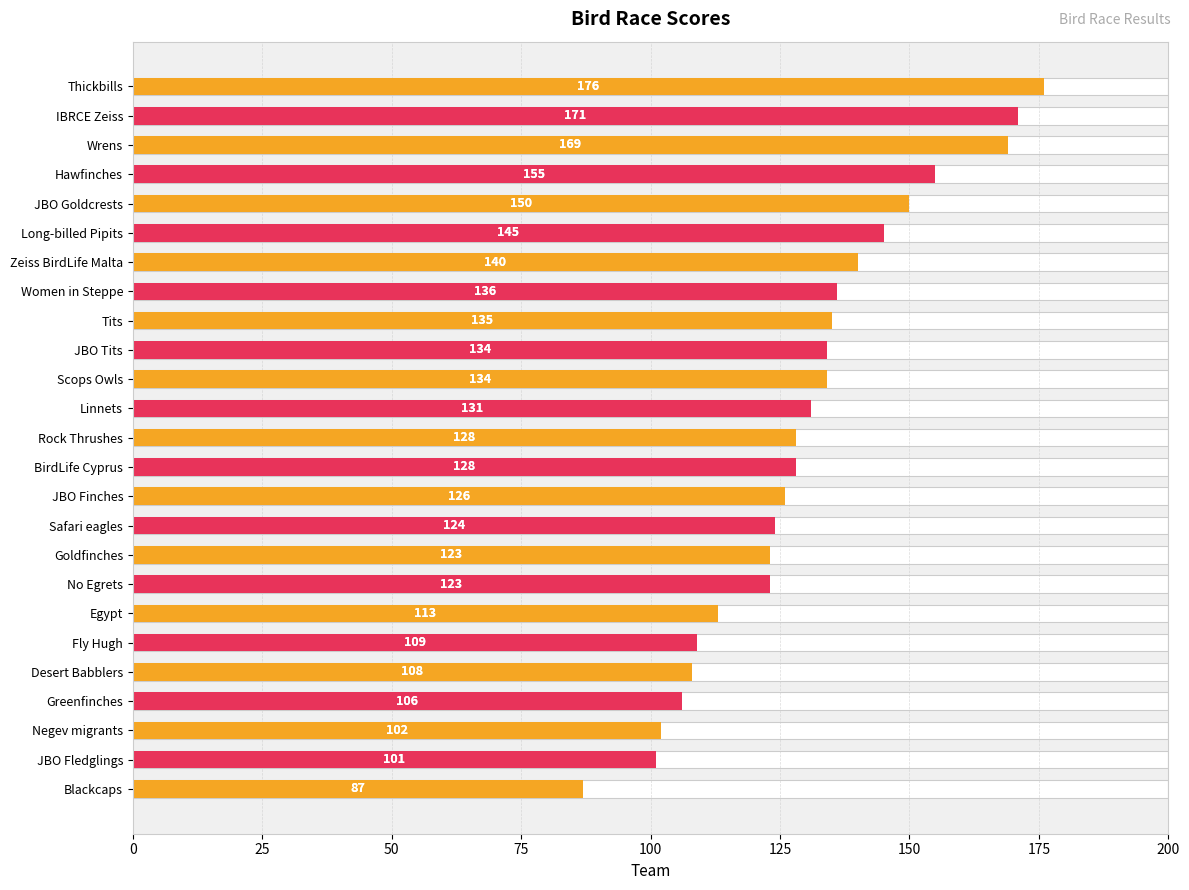

What is the maximum value shown in the chart?

176